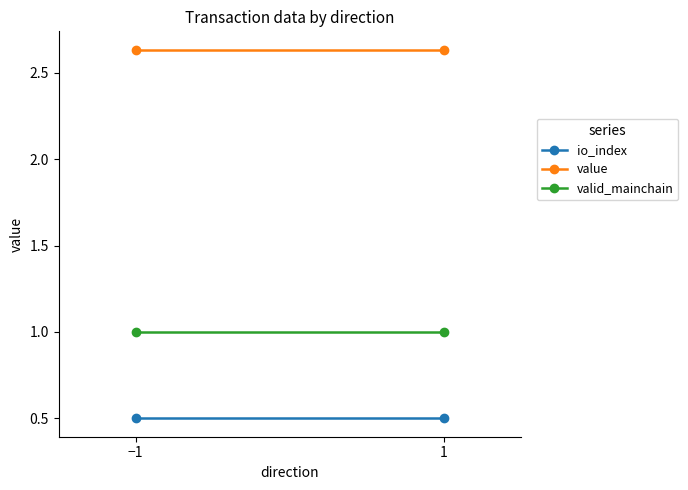

Reading left to right, extract all data points from this chart.

io_index: −1=0.5	1=0.5
value: −1=2.6	1=2.6
valid_mainchain: −1=1.0	1=1.0